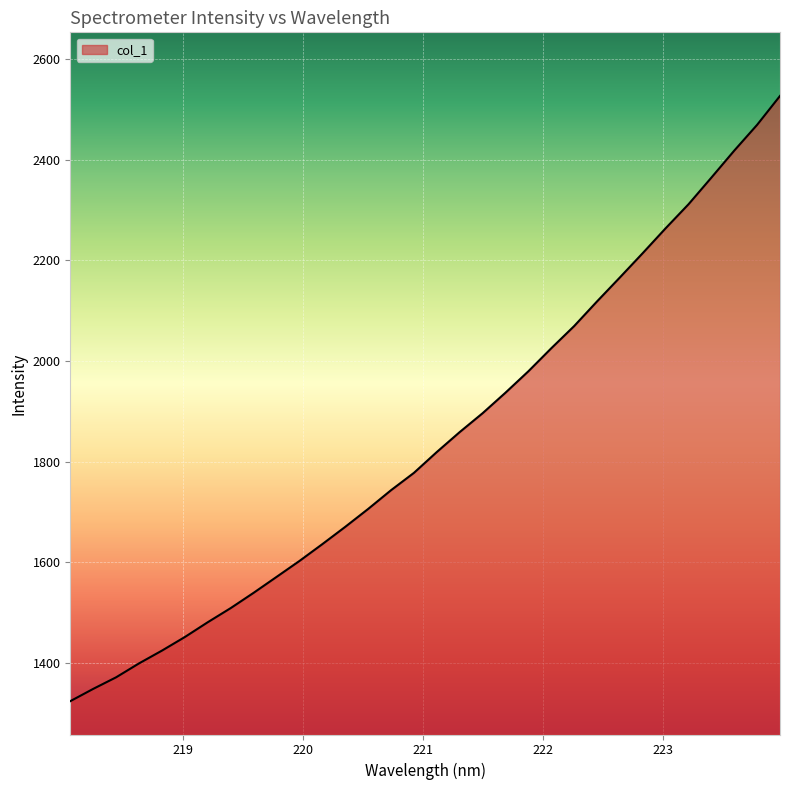

What is the difference between the maximum and minimum values?

1202.4